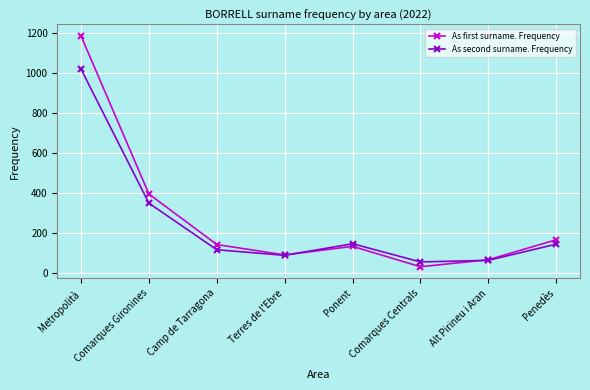

What is the difference between the highest and lowest values at Alt Pirineu i Aran?

3